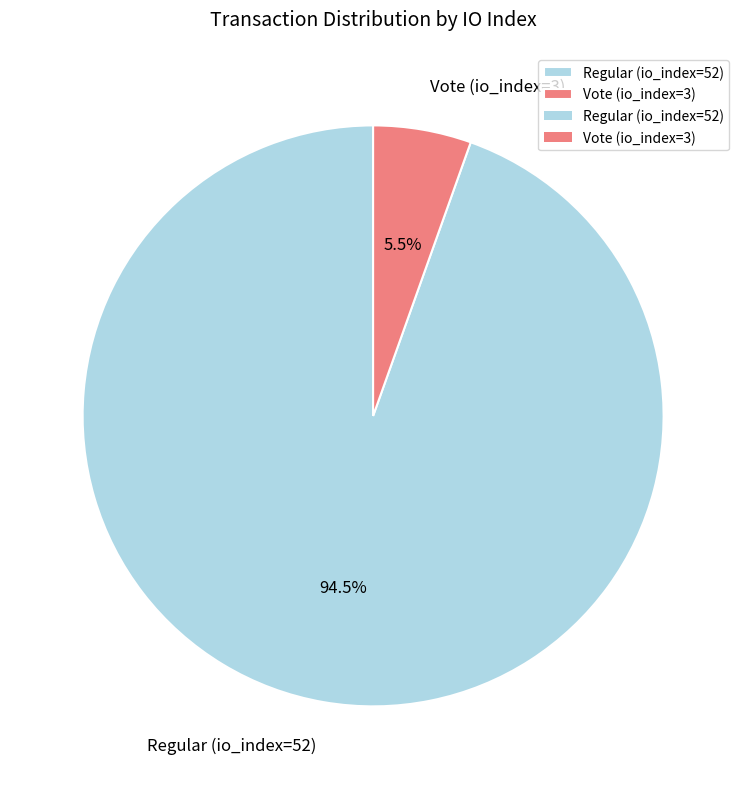

How many segments does this pie chart have?

2